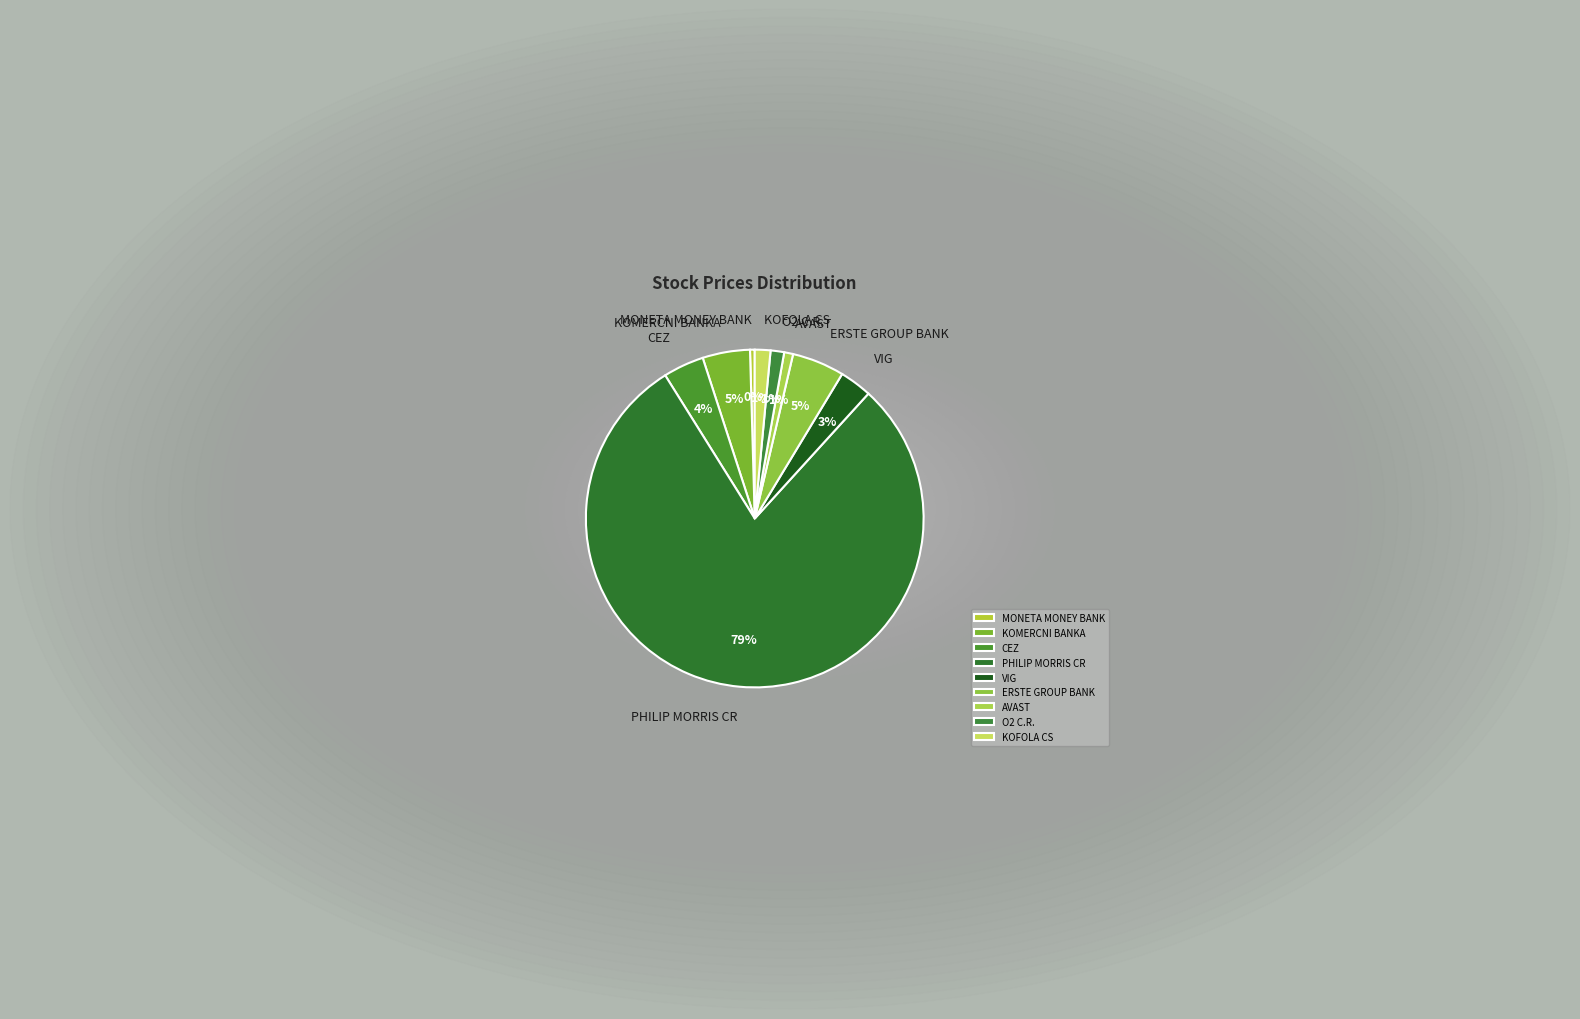

Is it true that PHILIP MORRIS CR is 94% of the pie?

False